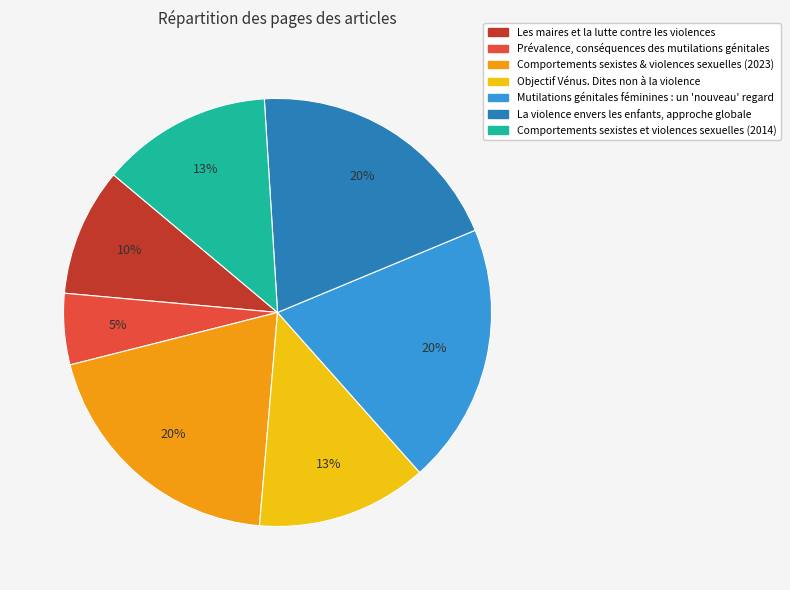

What is the smallest slice in the pie chart?

Prévalence, conséquences des mutilations